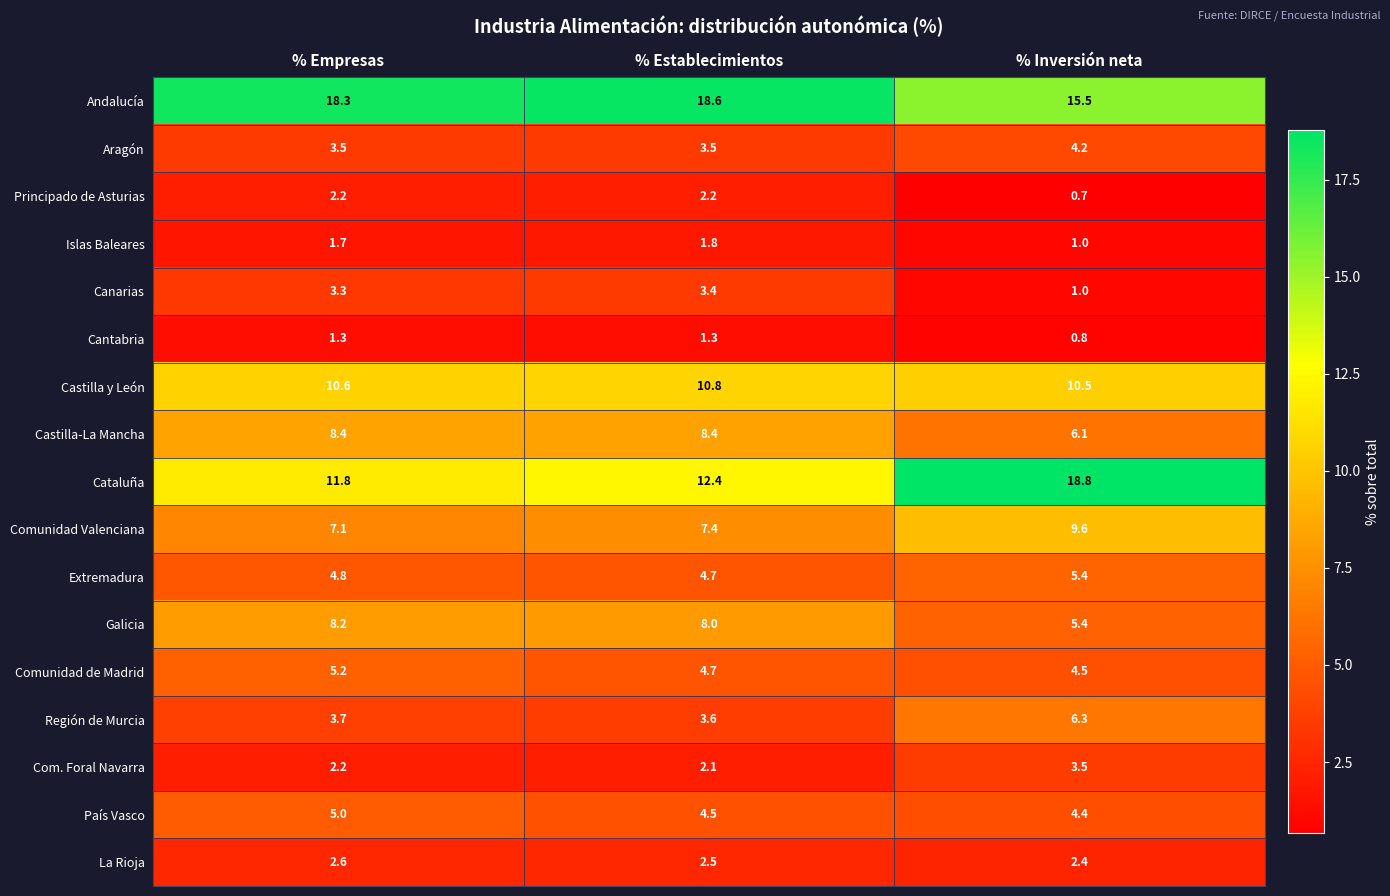

The Cataluña series shows 12.4 at % Establecimientos. True or false?

True